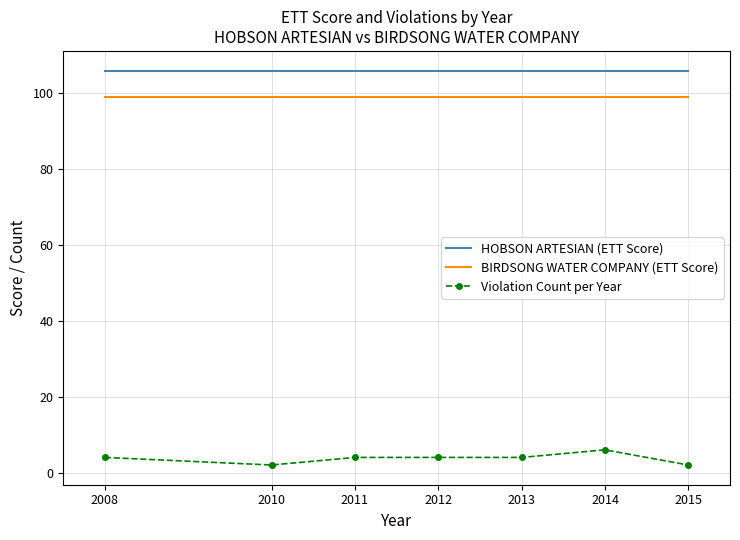

At how many categories does at least one series exceed 24?

7